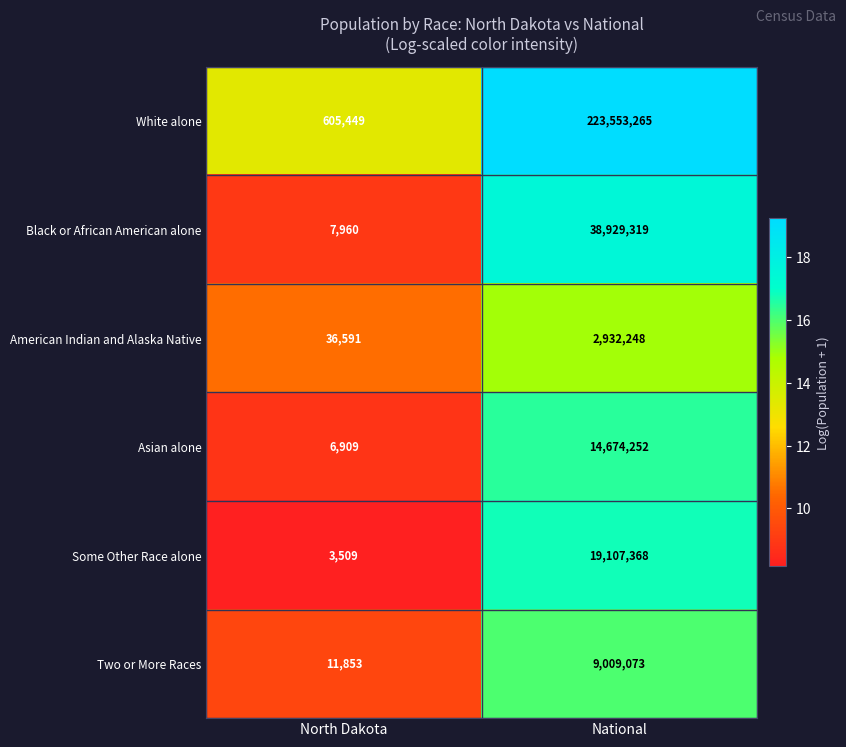

True or false: American Indian and Alaska Native has a value of 5035247 at National.

False